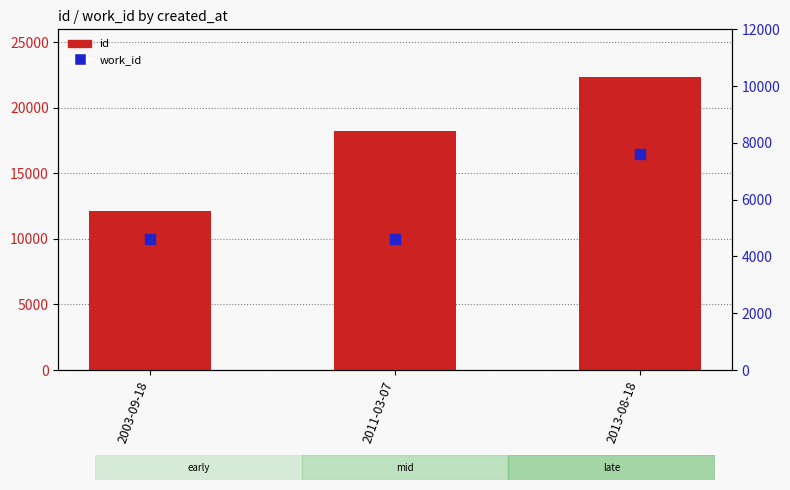

Which series contains the highest Y value?

id